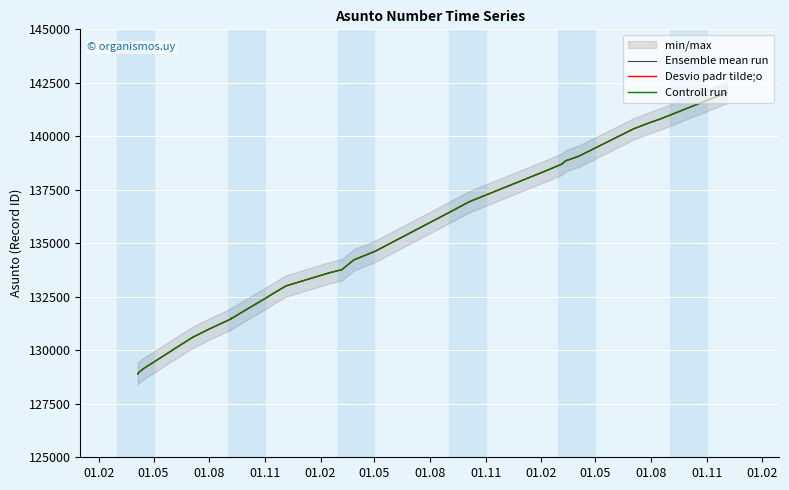

What is the maximum value for Desvio padr tilde;o?

142044